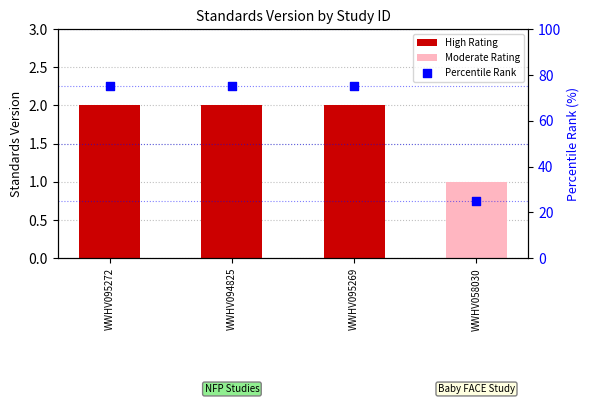

What is the ratio of the value at WWHV094825 to the value at WWHV095272?

1.0